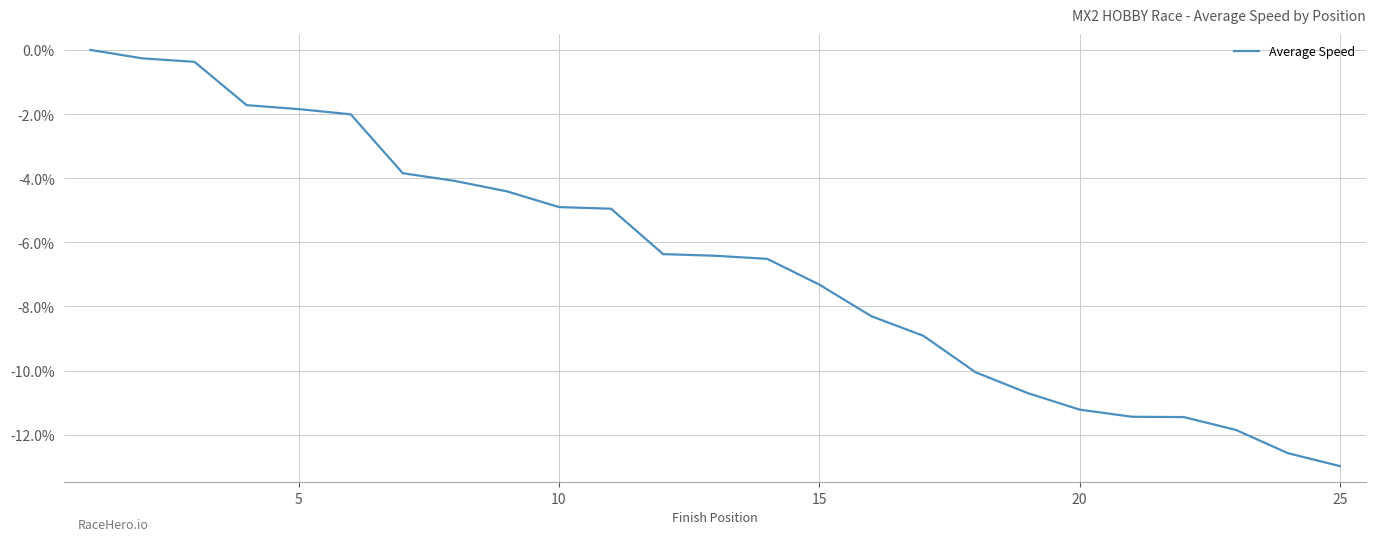

What is the difference between the maximum and minimum values?

13.0